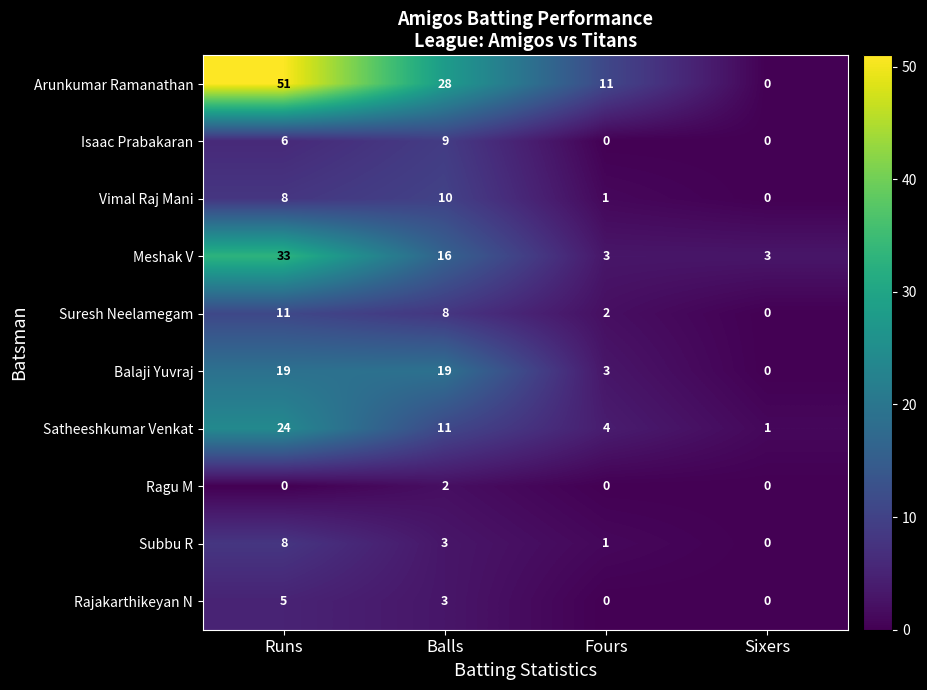

At how many categories does at least one series exceed 16?

2